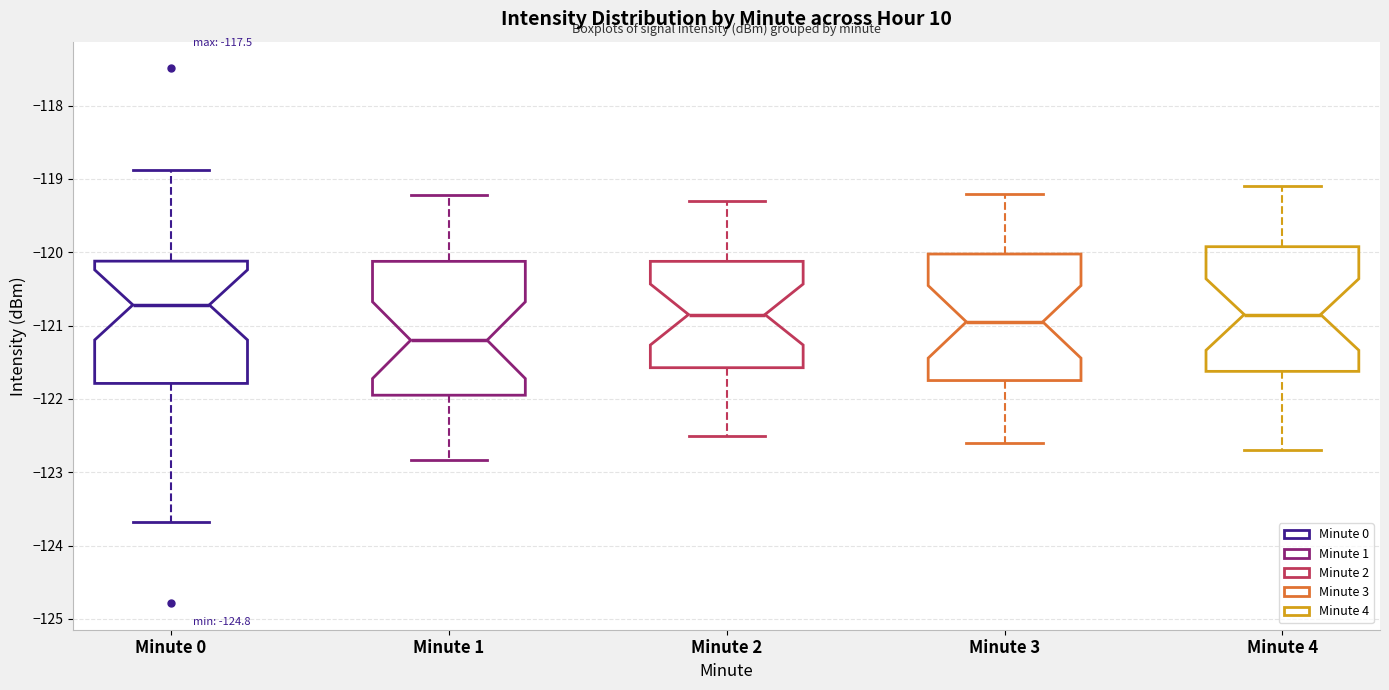

Reading left to right, read every box against the y-axis: the position of its median line, the range the box covers, and the ends of its whiskers. The values are not printed on the chart, so give them approximately, as read against the axis.

Minute 0: median -120.7, box -121.8 to -120.1, whiskers -123.7 to -118.9
Minute 1: median -121.2, box -121.9 to -120.1, whiskers -122.8 to -119.2
Minute 2: median -120.8, box -121.6 to -120.1, whiskers -122.5 to -119.3
Minute 3: median -120.9, box -121.7 to -120.0, whiskers -122.6 to -119.2
Minute 4: median -120.8, box -121.6 to -119.9, whiskers -122.7 to -119.1